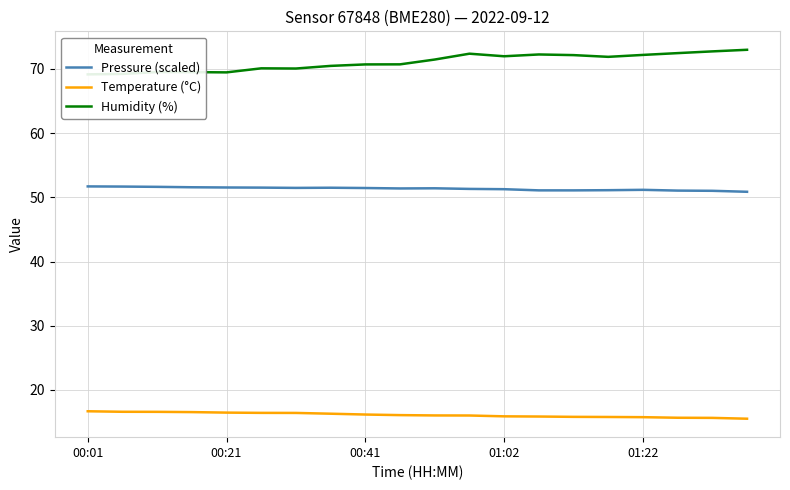

What is the value of the Humidity (%) point at the 5th from the left?

69.5